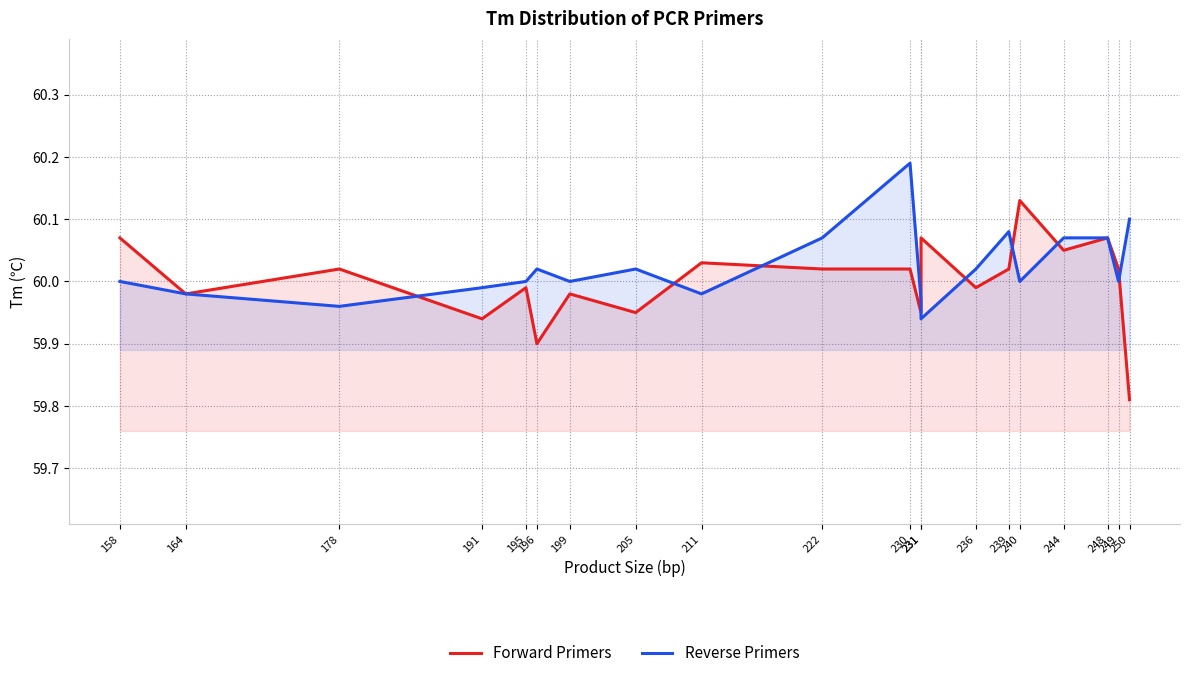

What is the spread (max minus min) of values at 196?

0.1